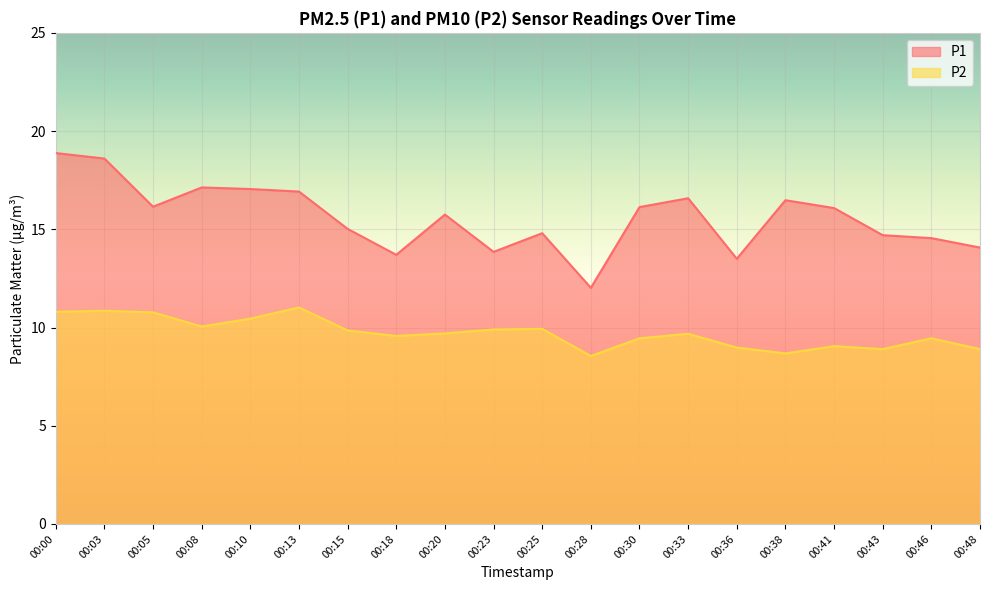

What is the total value across all series at 00:46?

24.0